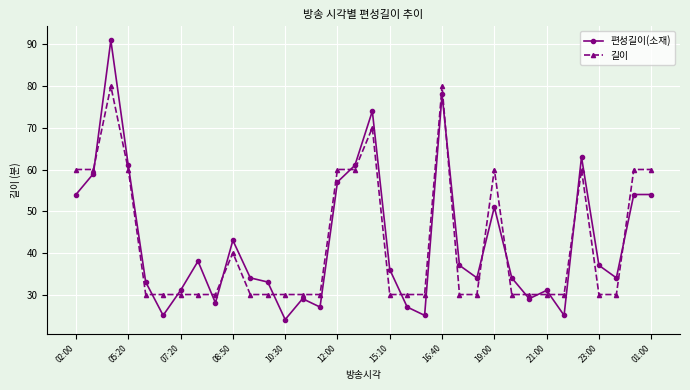

Count the 길이 values in the range 30 to 60.

31